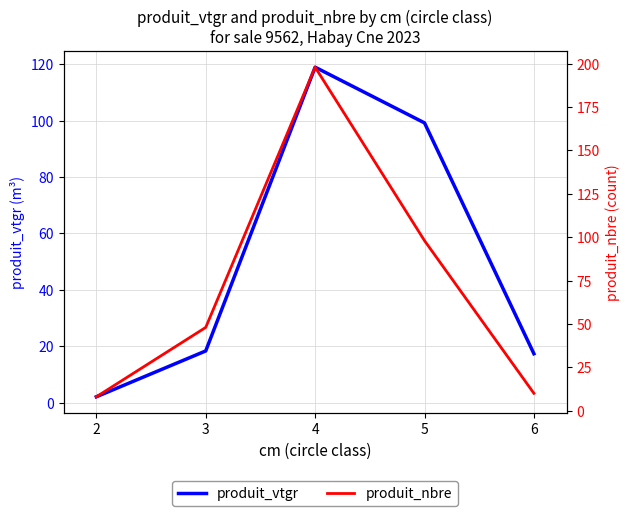

Rank the series by their average value, from lowest to highest.

produit_vtgr, produit_nbre